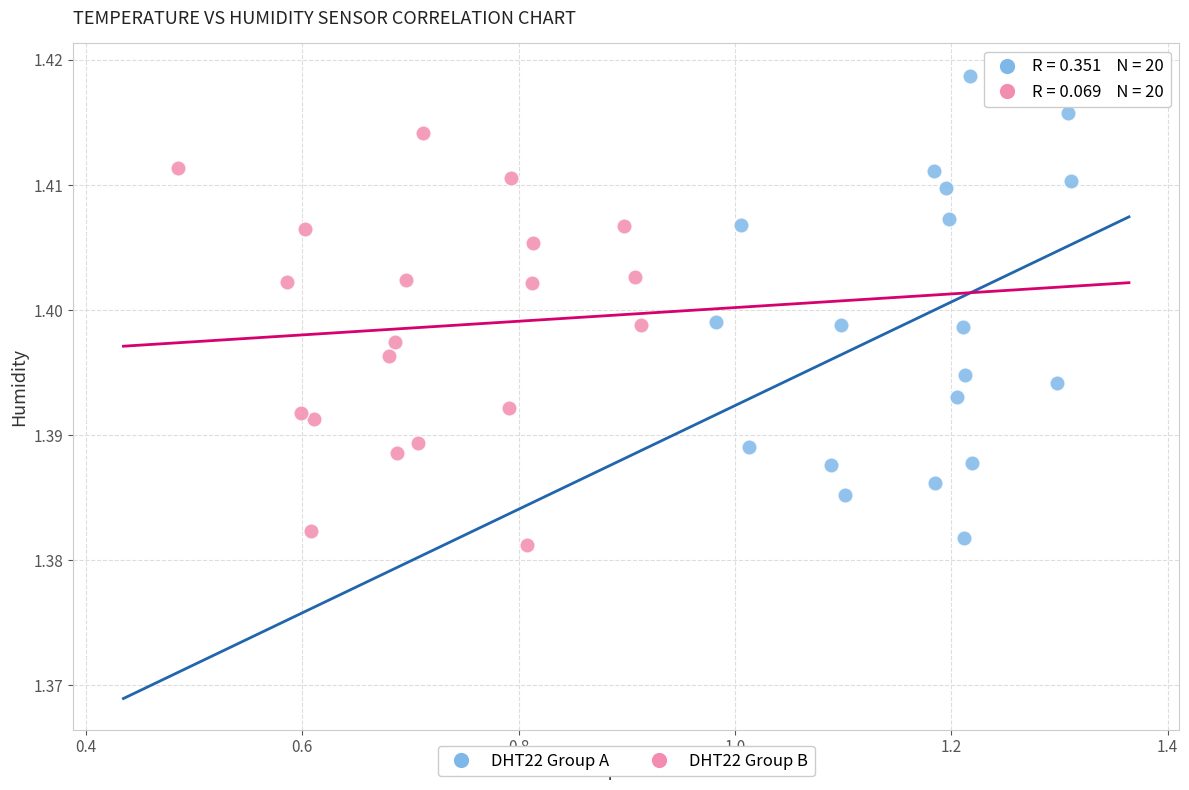

Which series reaches the maximum Y coordinate?

DHT22 Group A